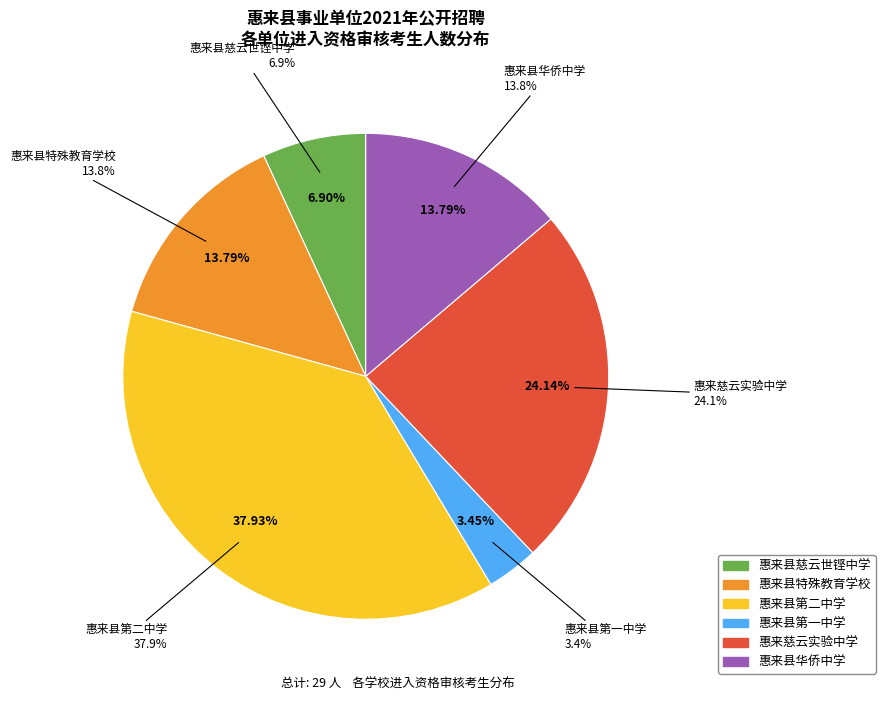

Is there any slice that represents more than half of the pie?

No